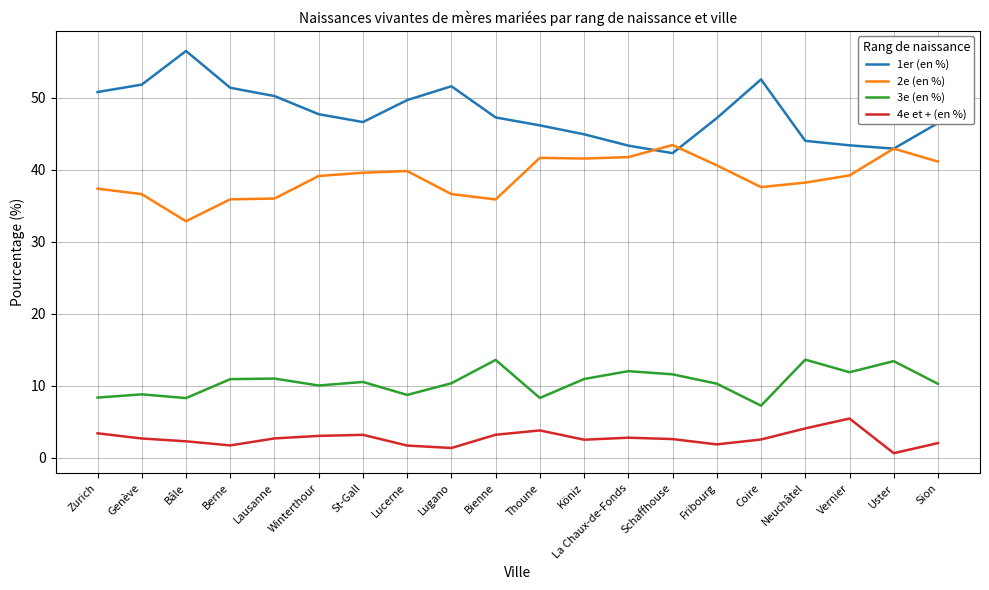

Which series has the largest total across all categories?

1er (en %)